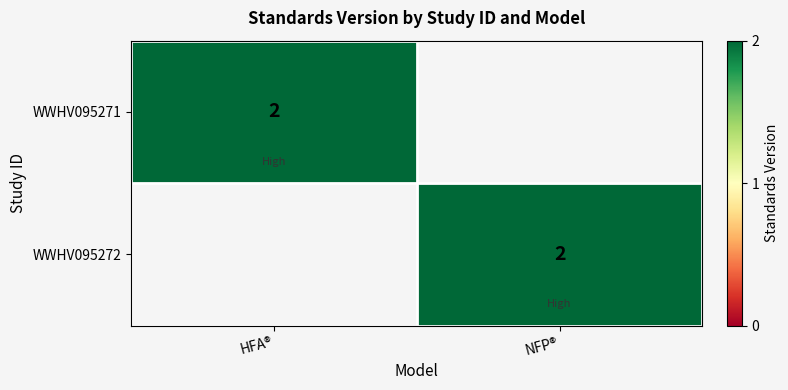

The value of WWHV095271 at HFA® is 3. True or false?

False